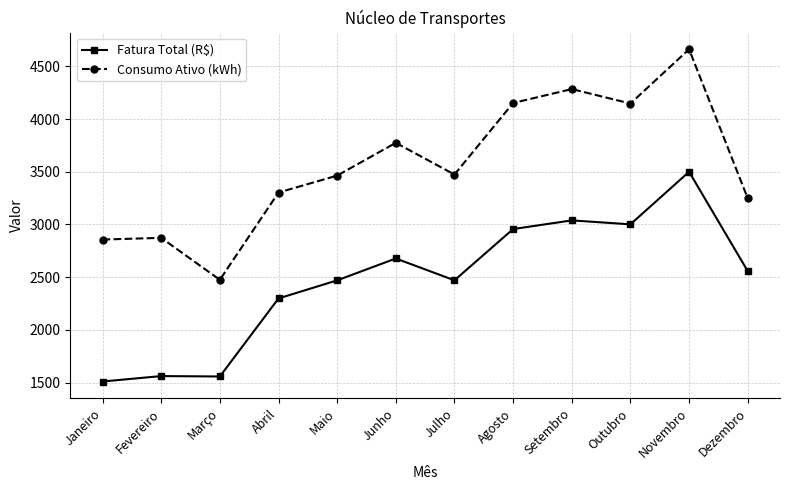

What is the value of the Consumo Ativo (kWh) point at the 12th from the left?

3248.0